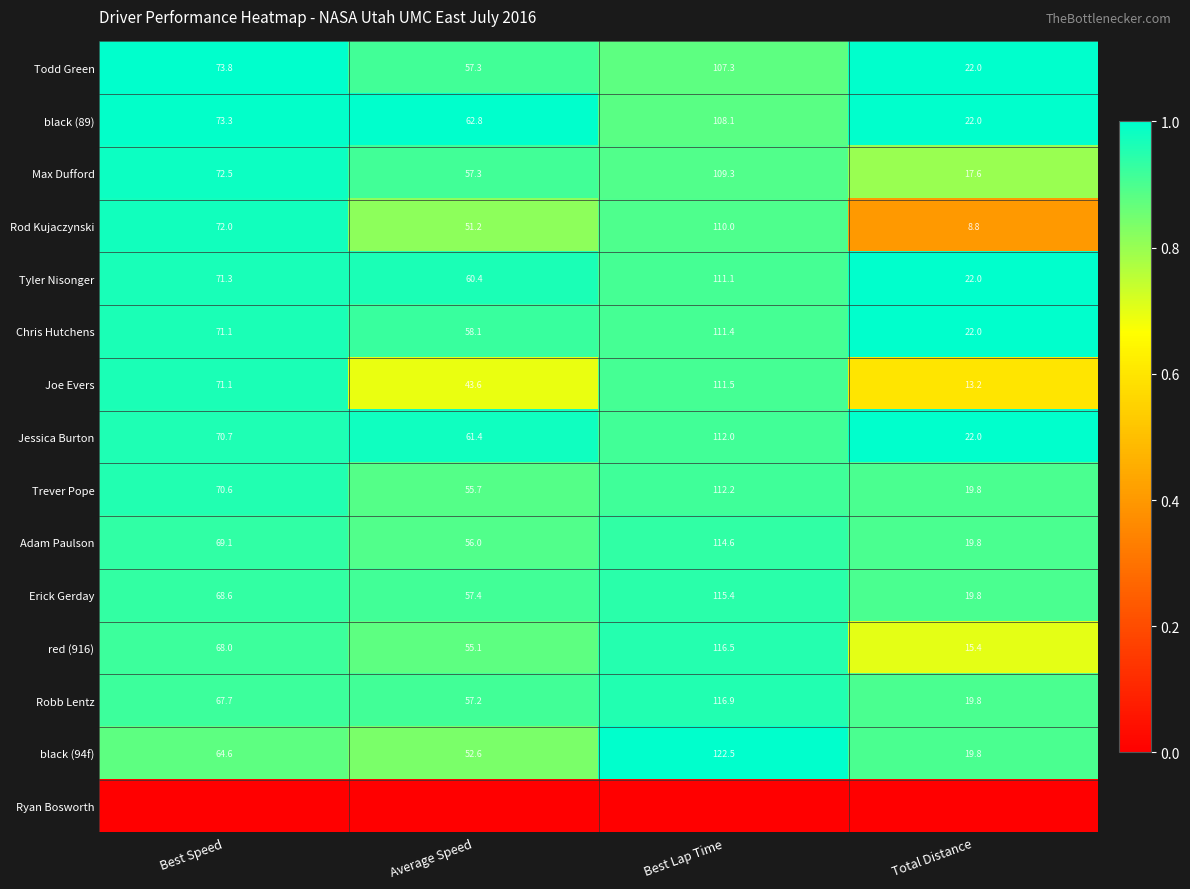

What is the approximate value of red (916) at Best Speed?

68.0